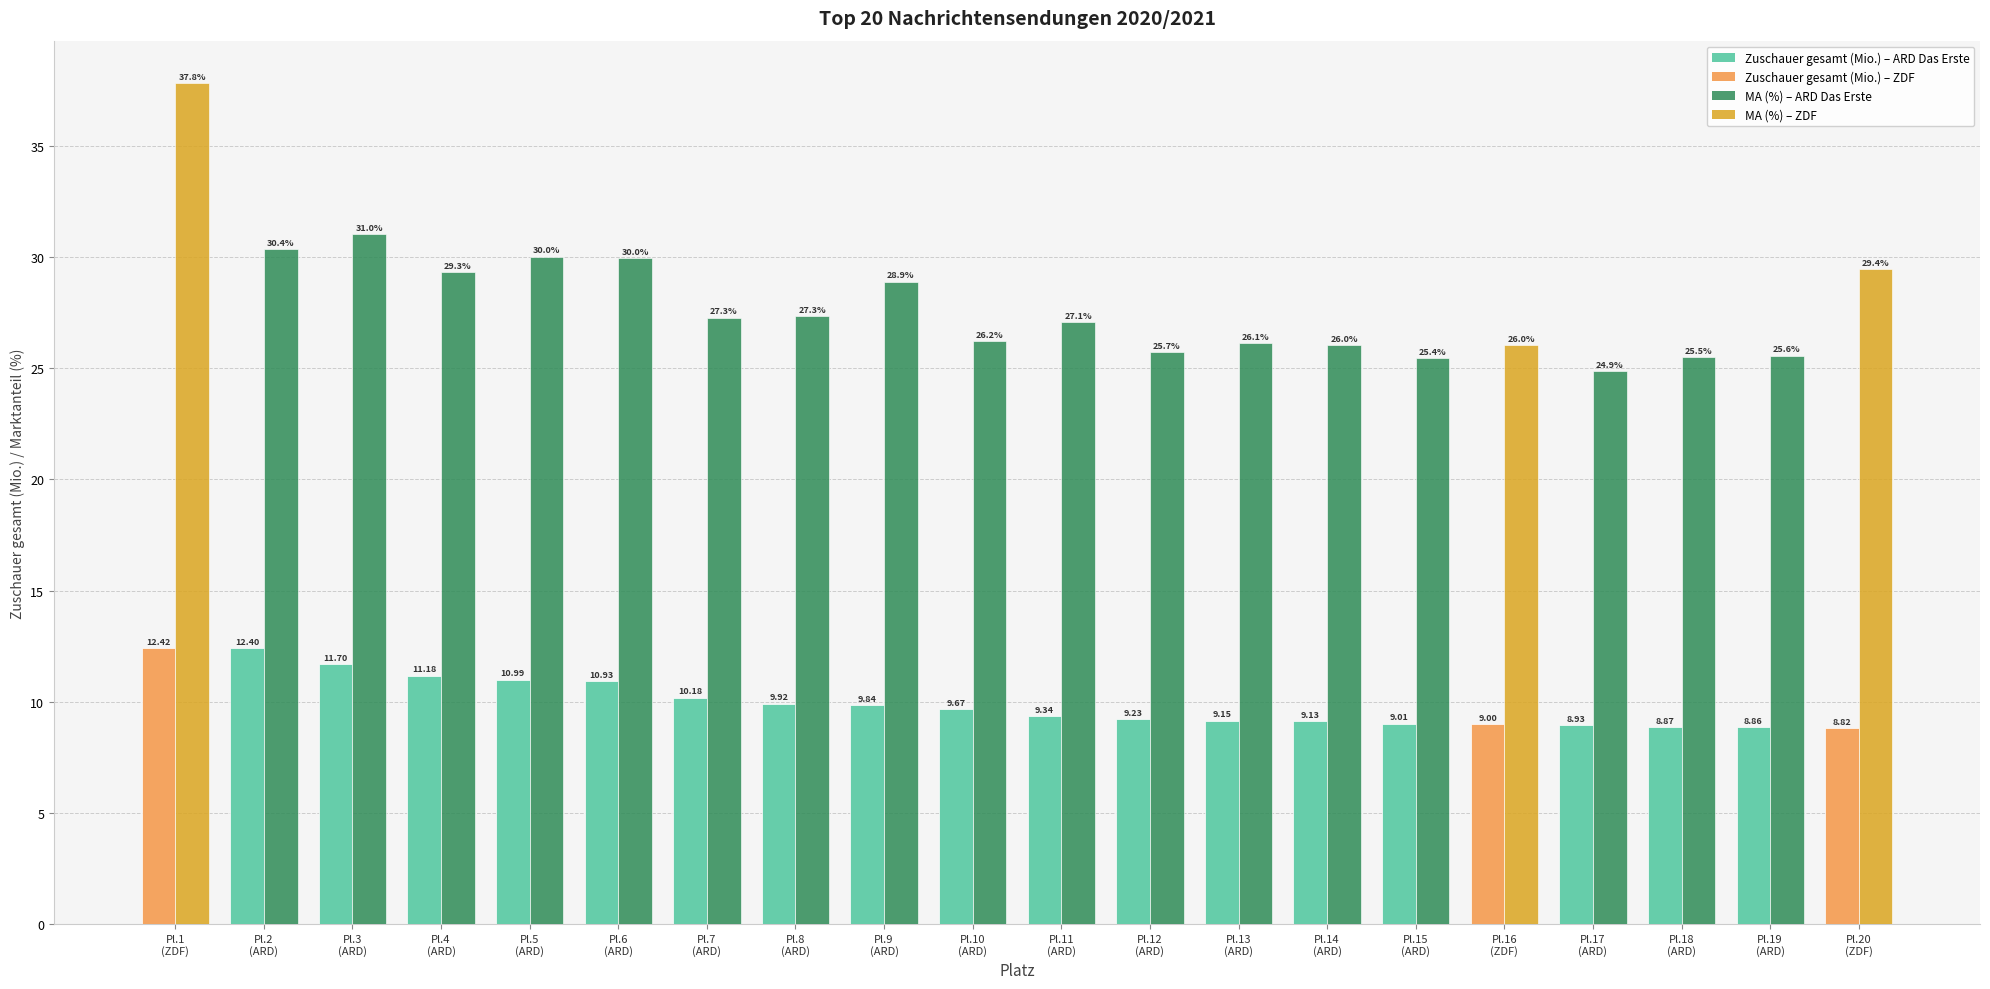

How many categories are shown in the chart?

20